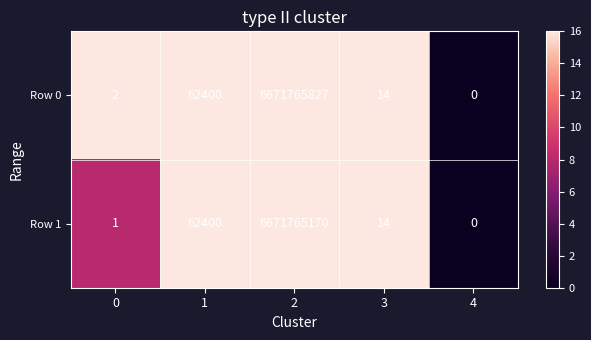

The Row 1 series shows 0 at 0. True or false?

False